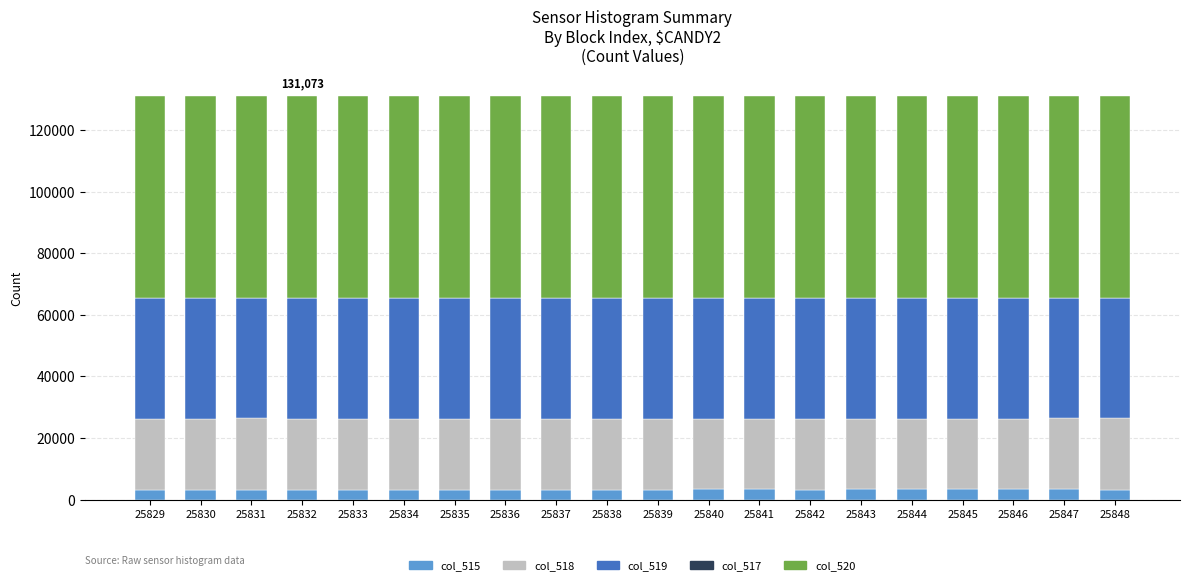

The col_515 series shows 3403 at 25846. True or false?

True